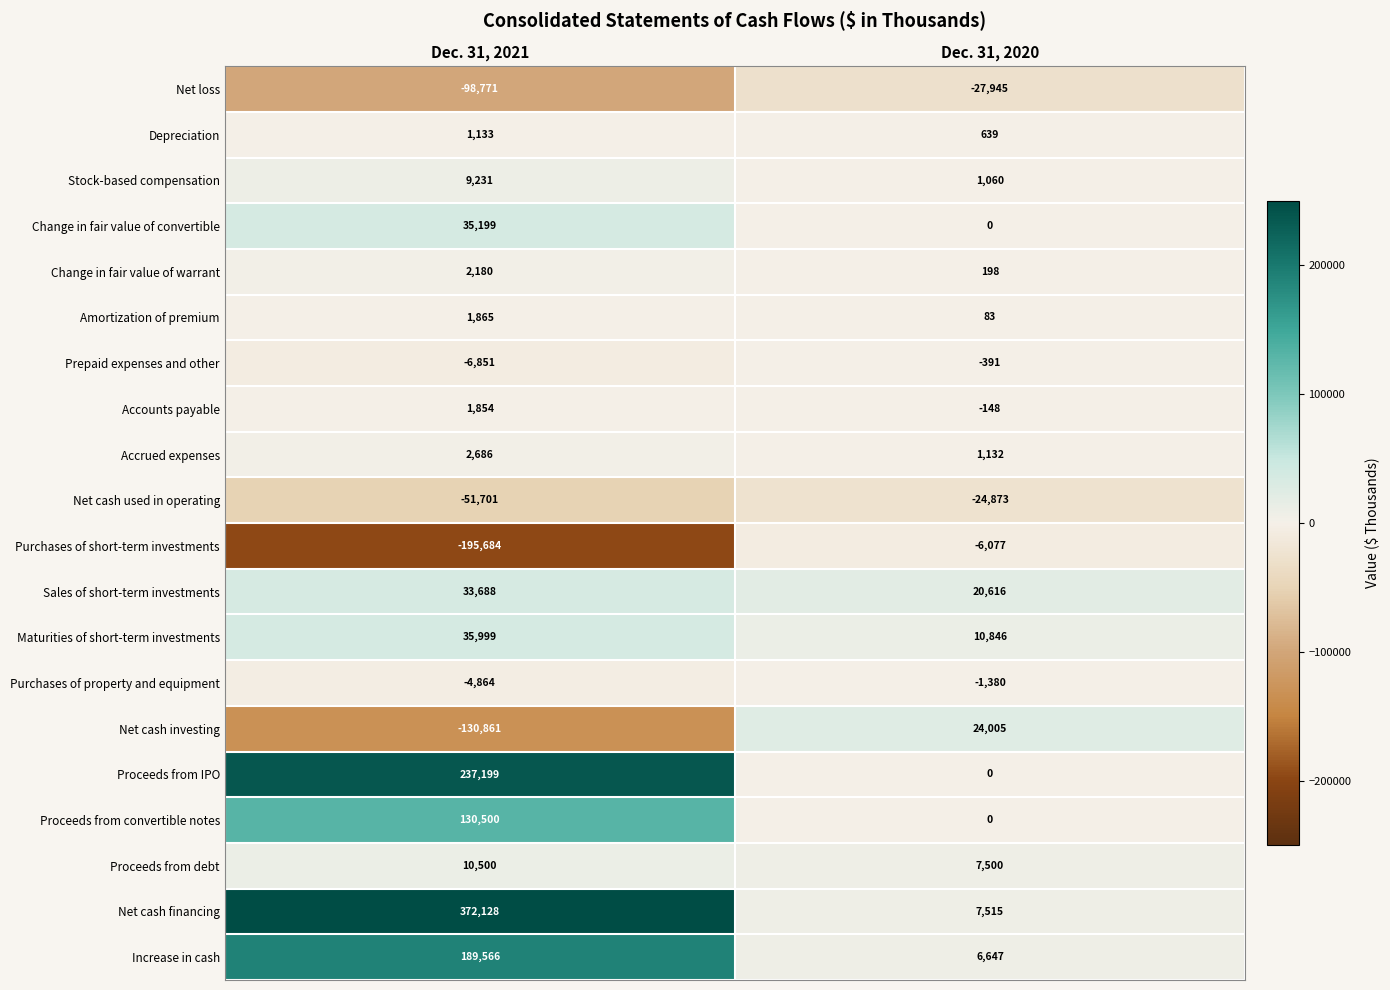

At which label is Purchases of property and equipment closest to -3122?

Dec. 31, 2021